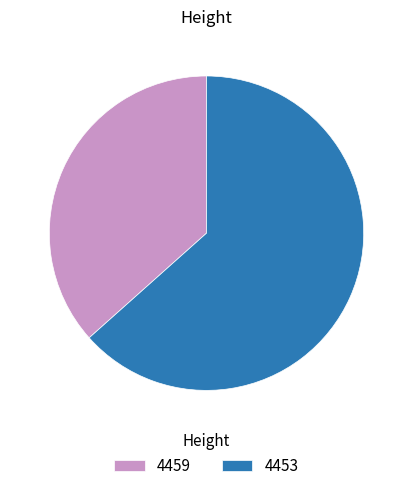

Which category has the biggest portion of the pie?

4453